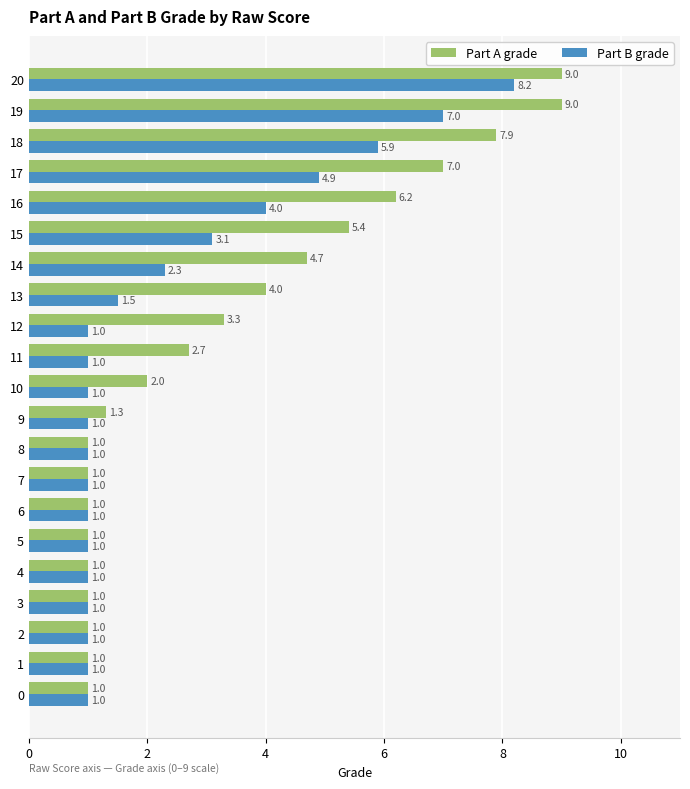

Rank the series at 14 from highest to lowest value.

Part A grade, Part B grade